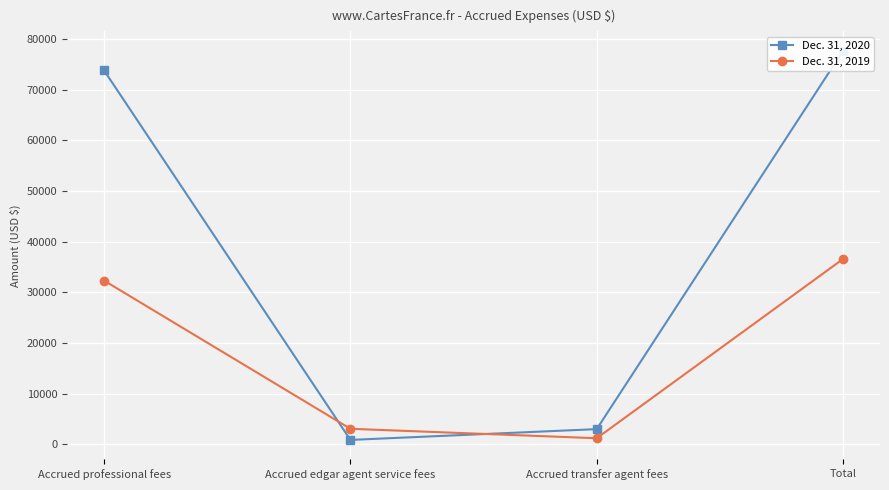

What is the difference between the highest and lowest values at Total?

41102